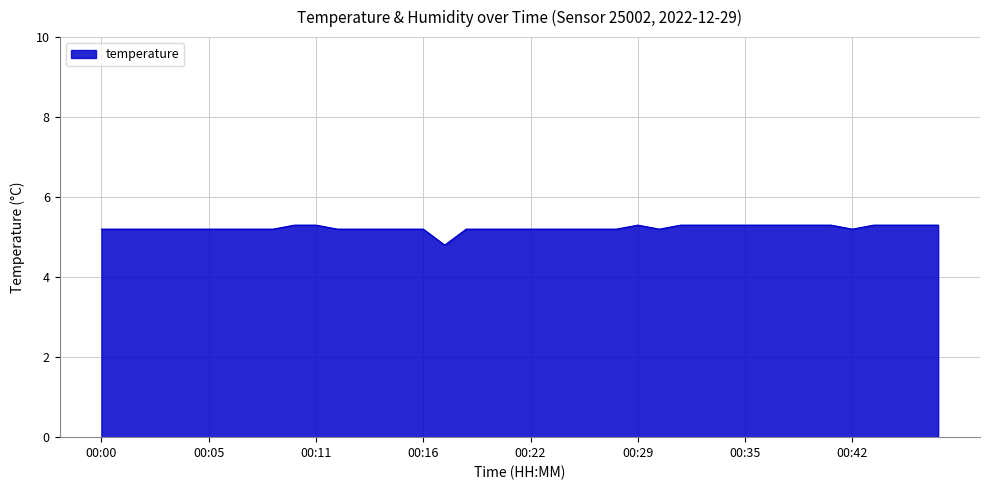

What is the greatest value displayed?

5.3